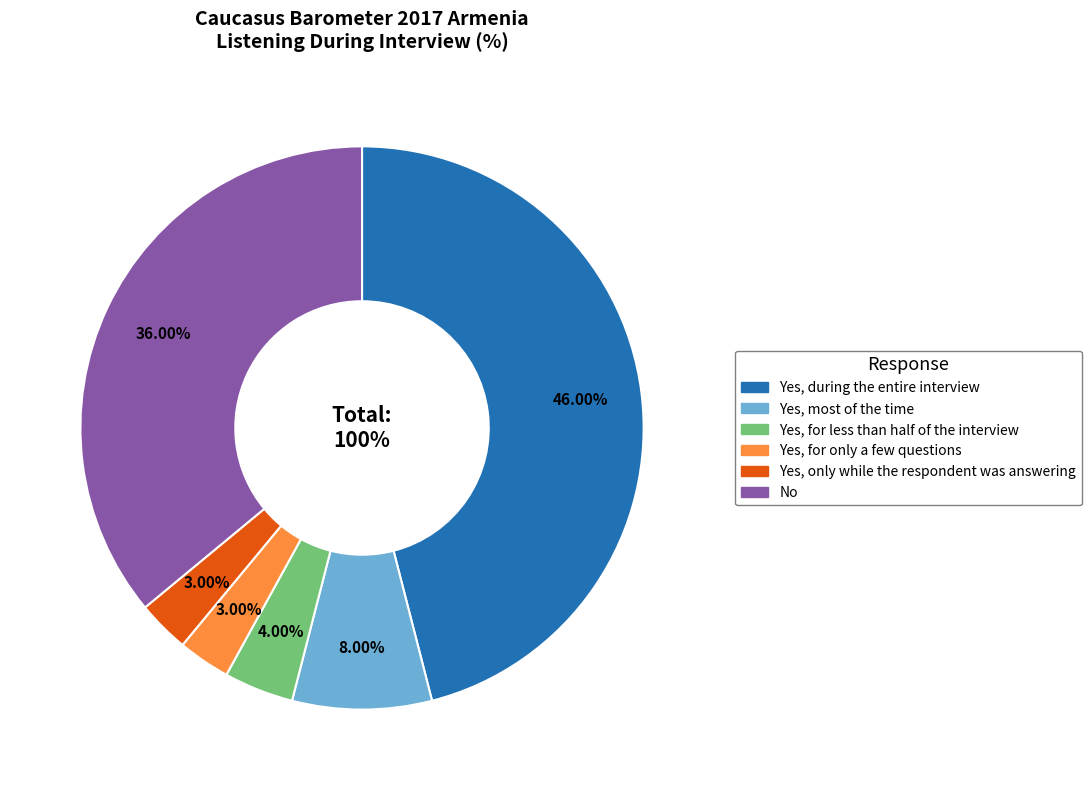

The Yes, during the entire interview slice represents 46% of the pie. True or false?

True